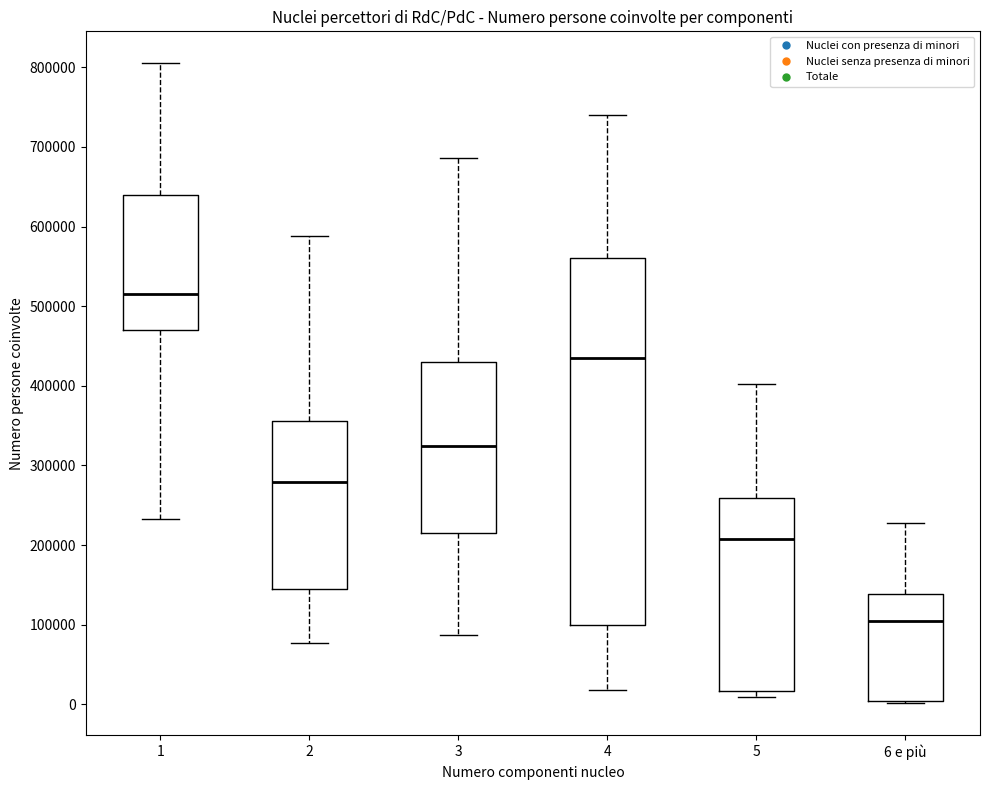

Where is the lower edge of the box for 6 e più on the y-axis? The values are not printed on the chart, so give them approximately, as read against the axis.

0